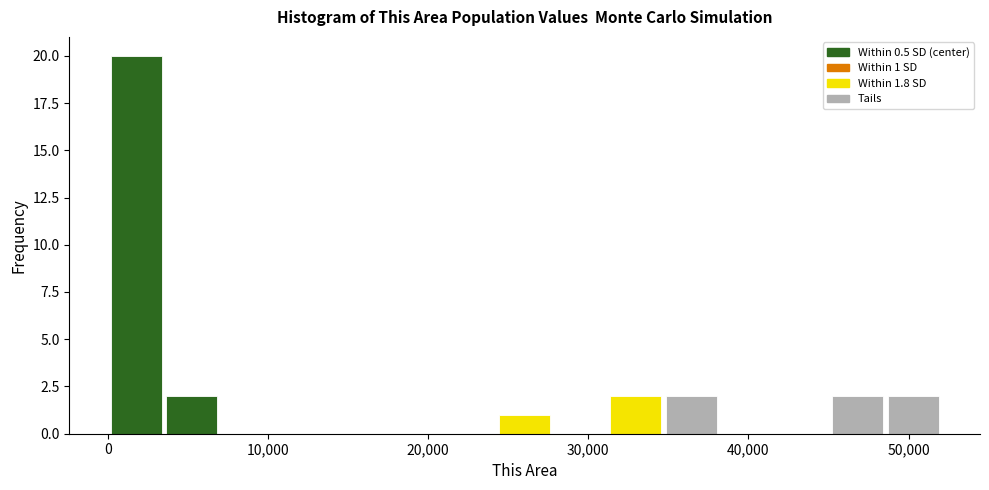

Read against the x-axis, roughly where is the centre of the tallest bar?

2000